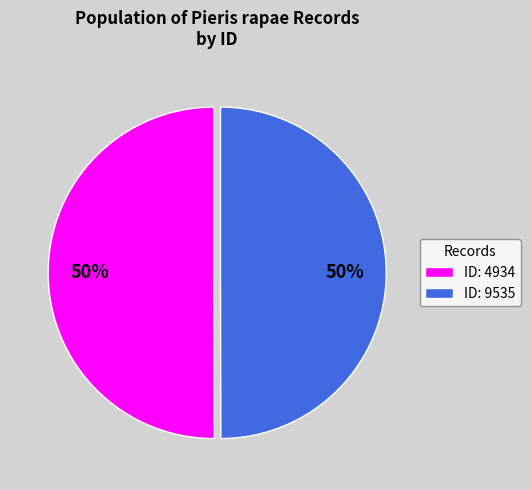

How many slices are in this pie chart?

2